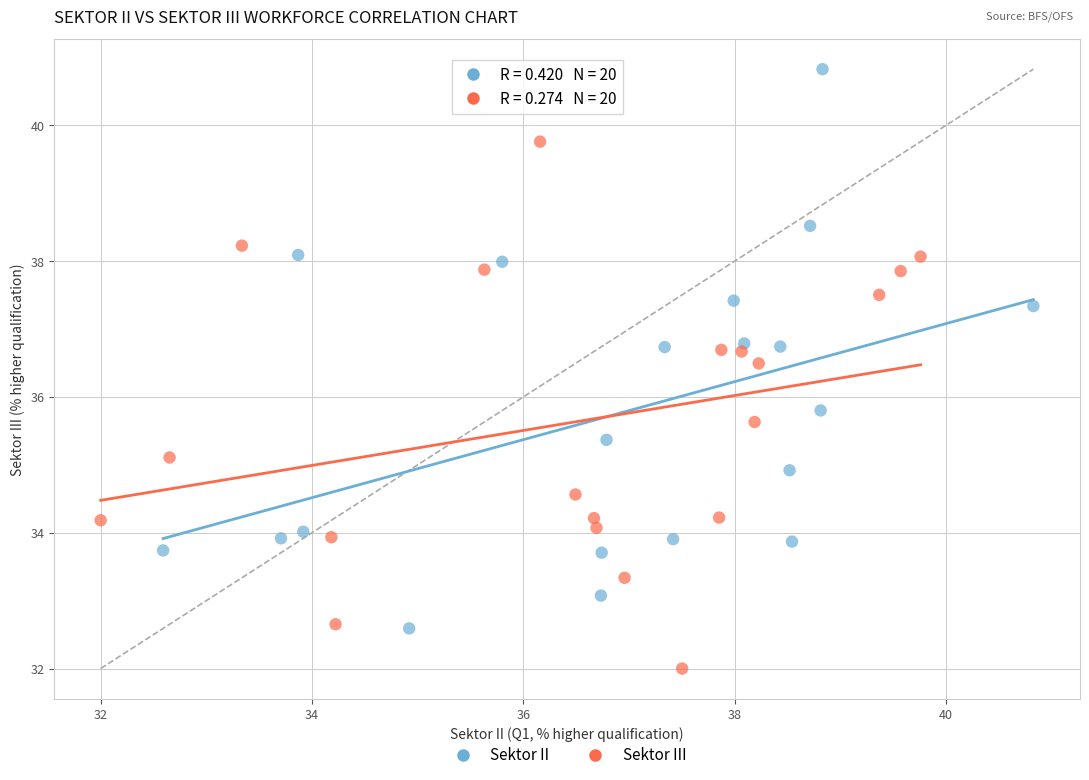

Which series contains the highest Y value?

Sektor II